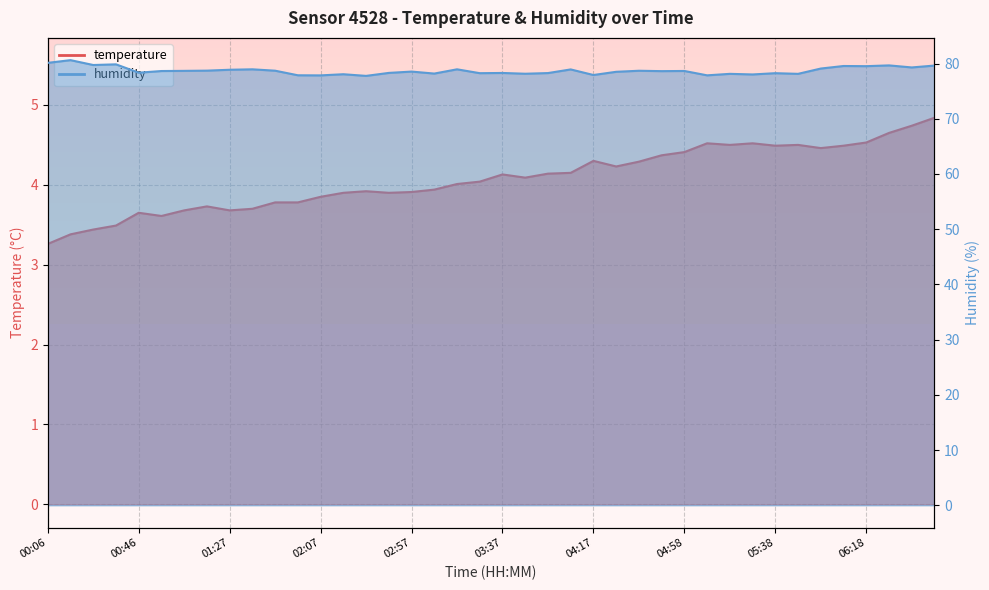

True or false: humidity has a value of 78.7 at 01:47.

True